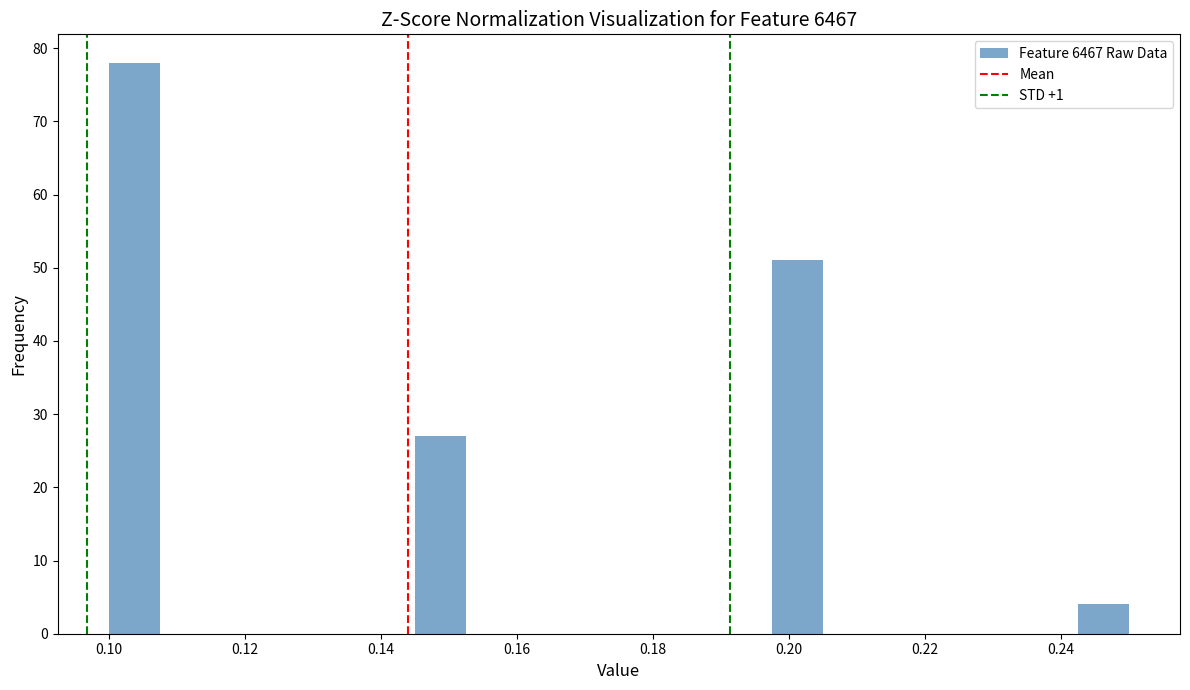

Around what value on the x-axis is the tallest bar? Give the approximate position of its centre, as read against the axis.

0.104